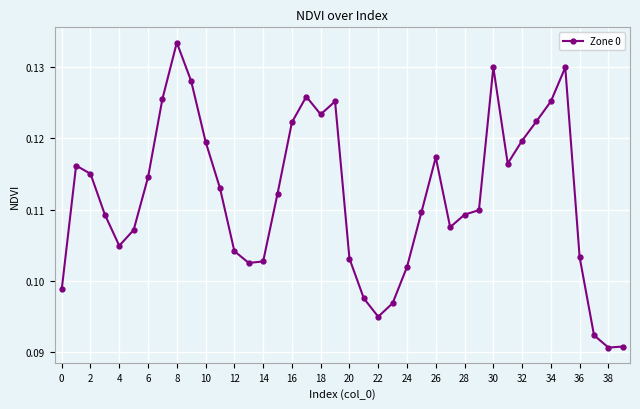

True or false: there are more than 1 points higher than both neighbors.

True